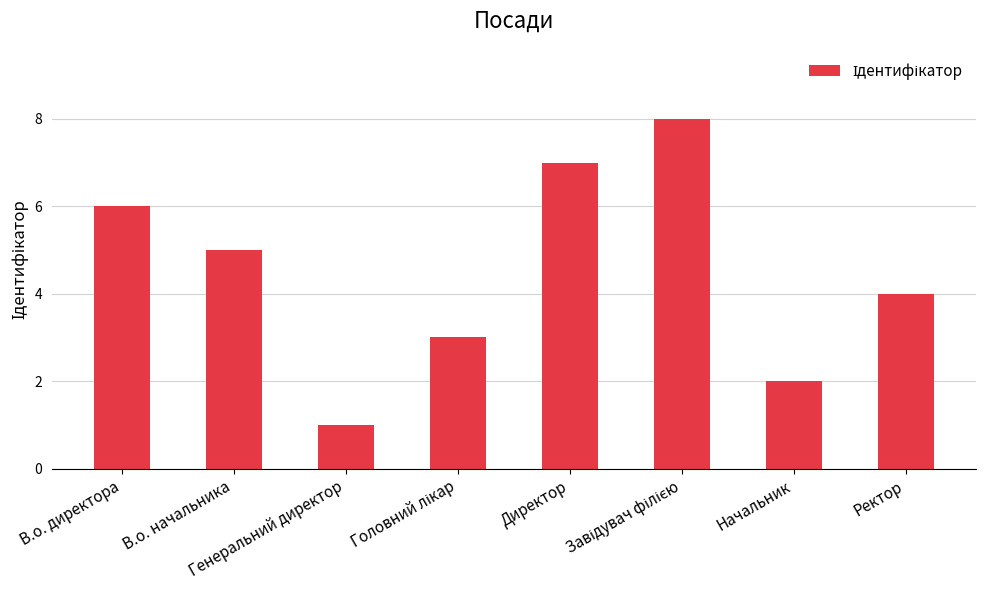

At which label is the value closest to 4?

Ректор